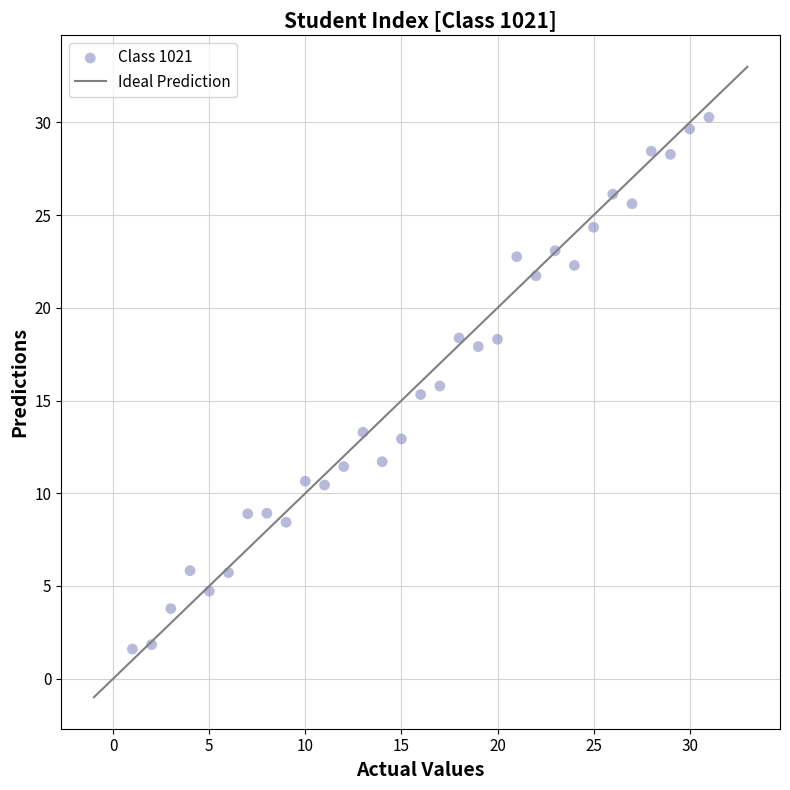

What is the range of Y values (max minus min)?

28.7